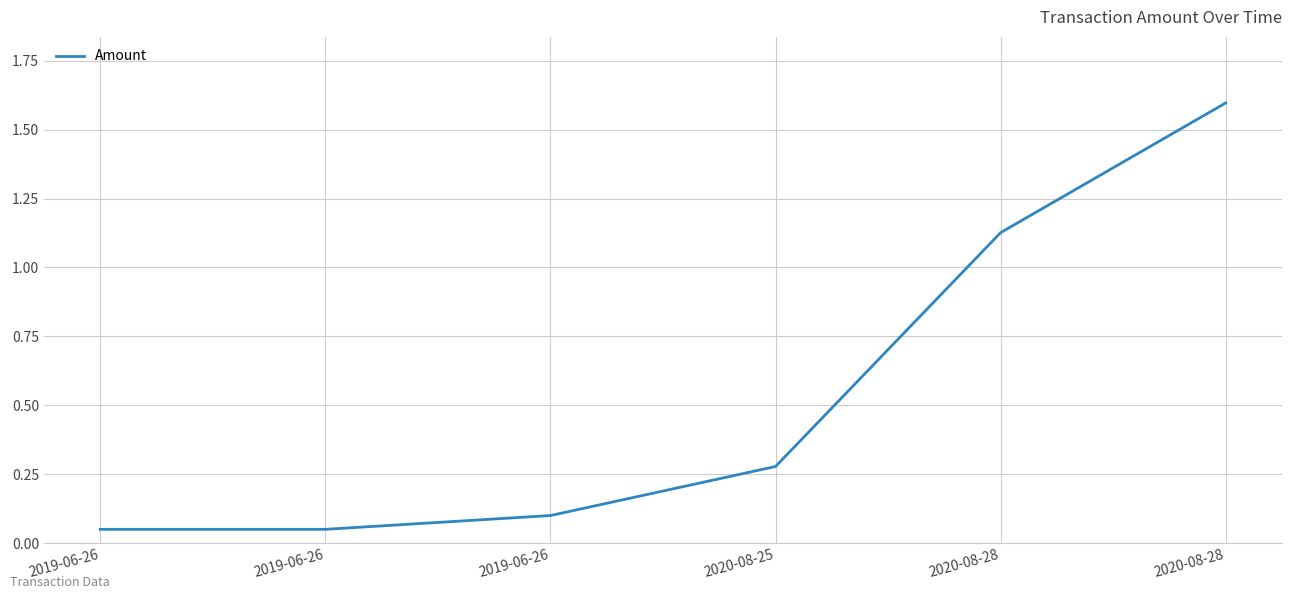

What value does the data have at 2020-08-28?

1.1